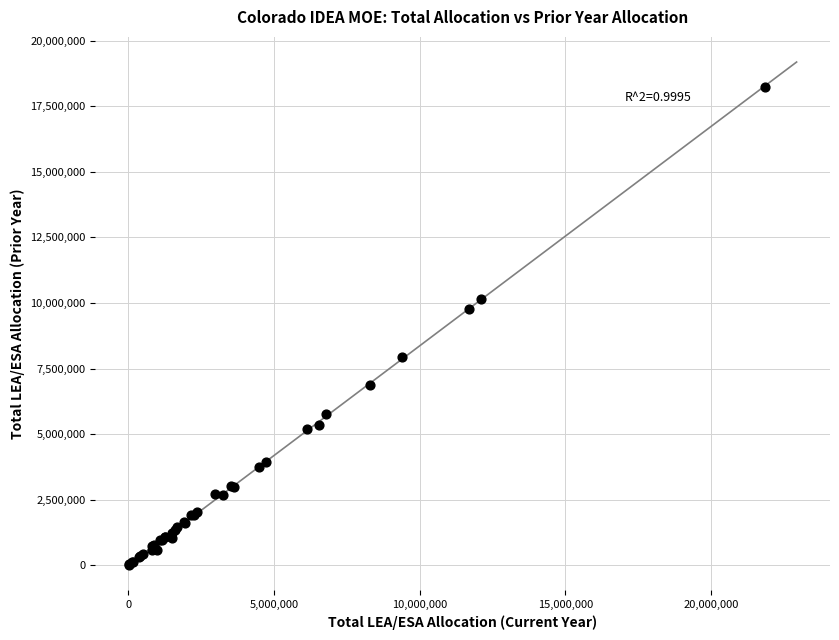

What Y value in the scatter plot is closest to 9121998?

9777307